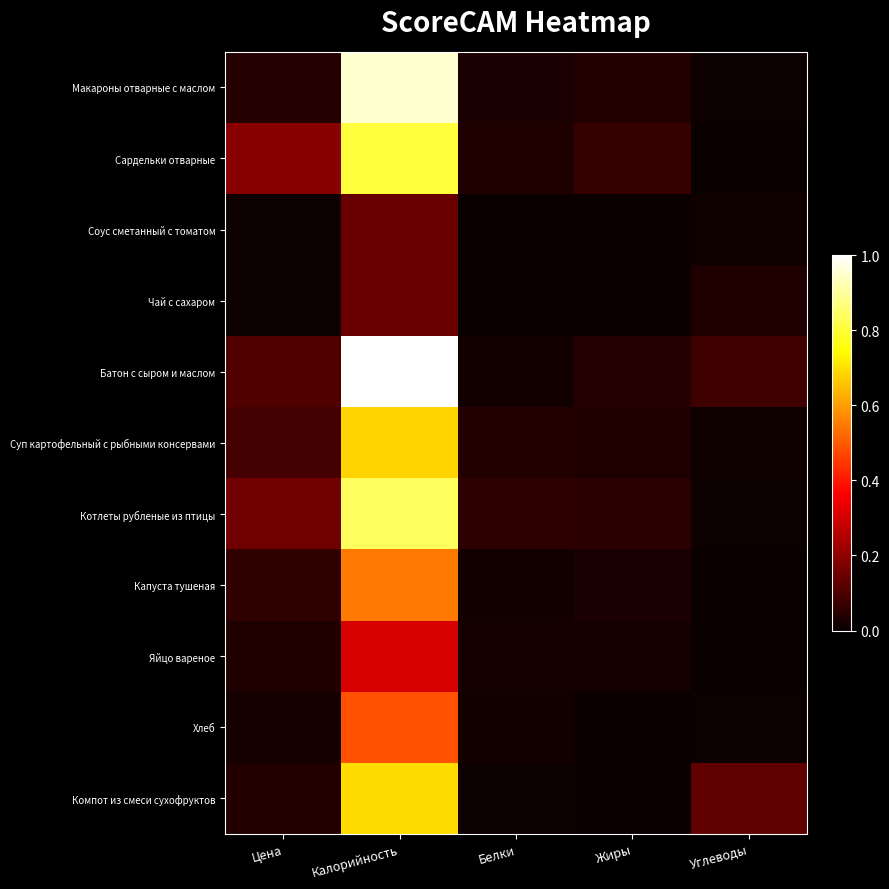

Reading left to right, transcribe all the data shown in this chart.

Макароны отварные с маслом: Цена=0.0	Калорийность=1.0	Белки=0.0	Жиры=0.0	Углеводы=0.0
Сардельки отварные: Цена=0.2	Калорийность=0.8	Белки=0.0	Жиры=0.1	Углеводы=0.0
Соус сметанный с томатом: Цена=0.0	Калорийность=0.1	Белки=0.0	Жиры=0.0	Углеводы=0.0
Чай с сахаром: Цена=0.0	Калорийность=0.1	Белки=0.0	Жиры=0.0	Углеводы=0.0
Батон с сыром и маслом: Цена=0.1	Калорийность=1.0	Белки=0.0	Жиры=0.0	Углеводы=0.1
Суп картофельный с рыбными консервами: Цена=0.1	Калорийность=0.7	Белки=0.0	Жиры=0.0	Углеводы=0.0
Котлеты рубленые из птицы: Цена=0.2	Калорийность=0.8	Белки=0.1	Жиры=0.0	Углеводы=0.0
Капуста тушеная: Цена=0.1	Калорийность=0.5	Белки=0.0	Жиры=0.0	Углеводы=0.0
Яйцо вареное: Цена=0.0	Калорийность=0.3	Белки=0.0	Жиры=0.0	Углеводы=0.0
Хлеб: Цена=0.0	Калорийность=0.5	Белки=0.0	Жиры=0.0	Углеводы=0.0
Компот из смеси сухофруктов: Цена=0.0	Калорийность=0.7	Белки=0.0	Жиры=0.0	Углеводы=0.1